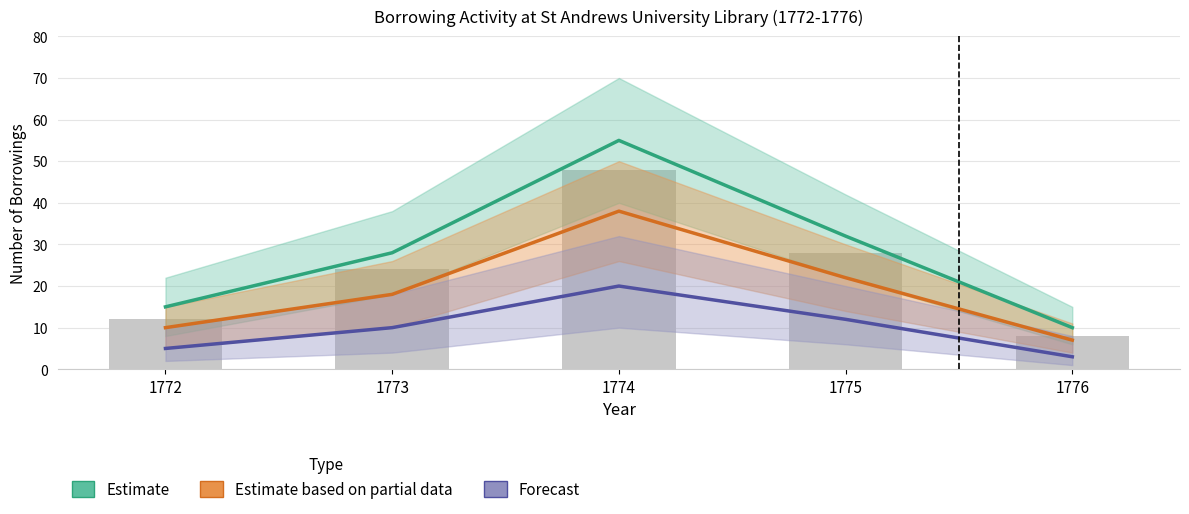

Reading left to right, transcribe all the data shown in this chart.

Estimate: 15	28	55	32	10
Estimate based on partial data: 10	18	38	22	7
Forecast: 5	10	20	12	3